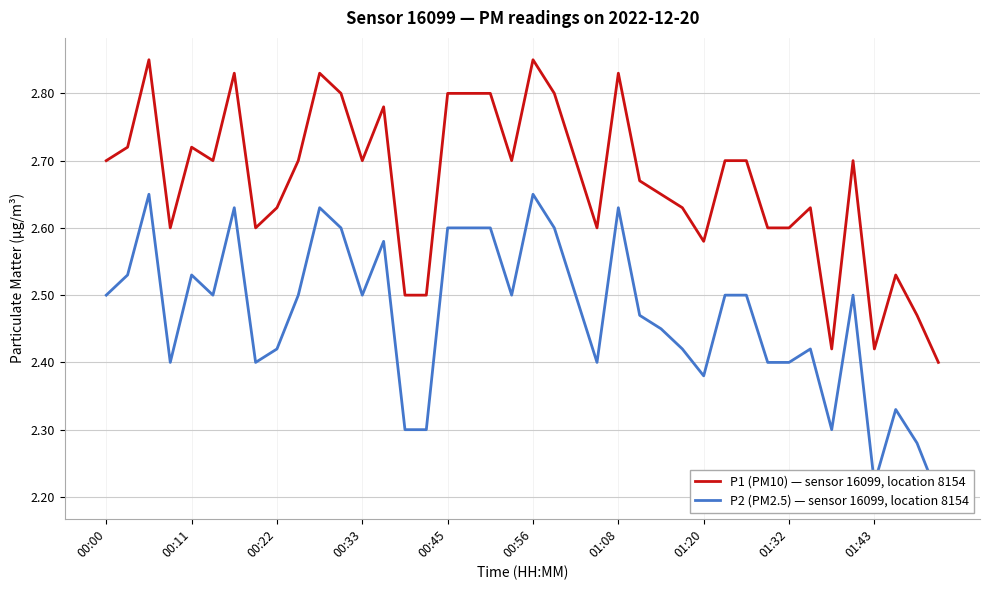

What is the average value of the P1 (PM10) — sensor 16099, location 8154 series?

2.7